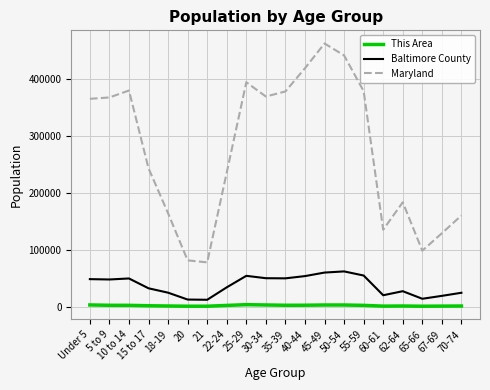

Rank the series by their maximum value, from lowest to highest.

This Area, Baltimore County, Maryland